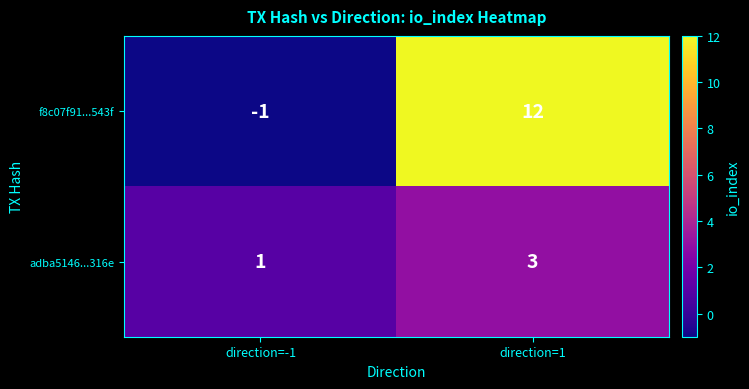

What is the difference between the maximum and minimum values in the f8c07f91...543f series?

13